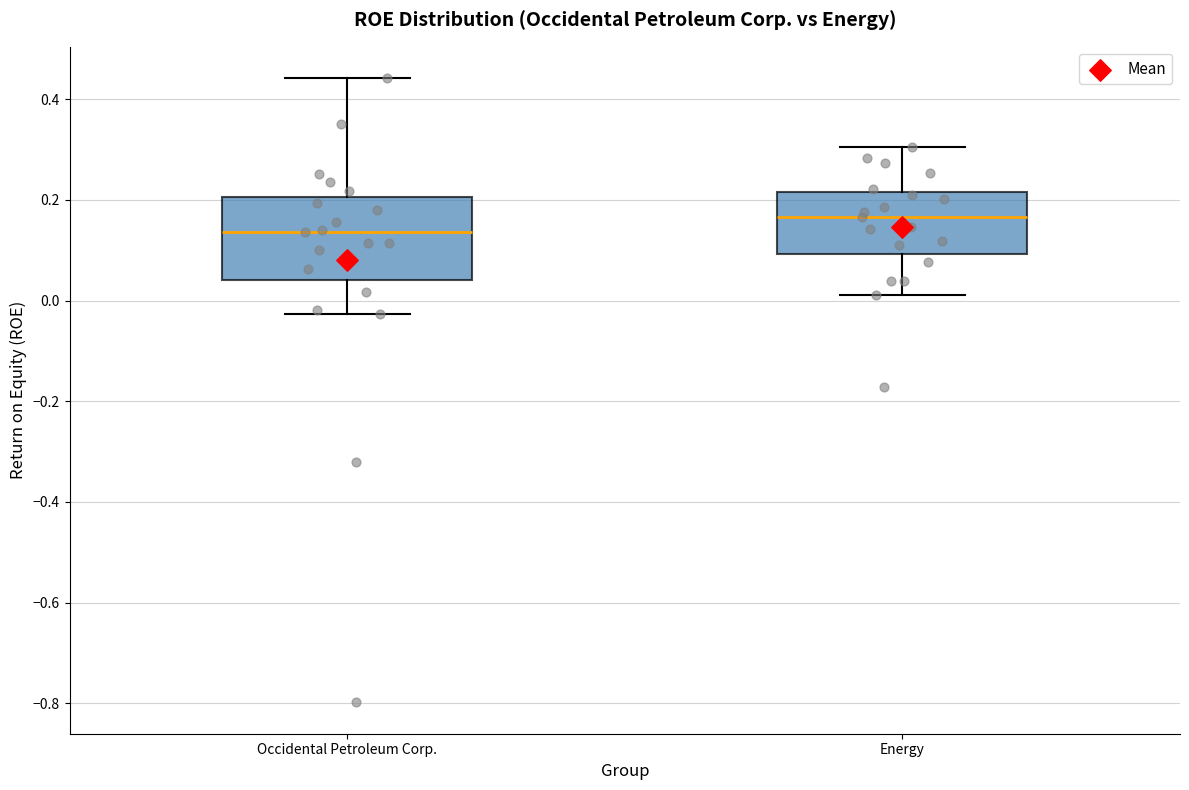

Reading left to right, read every box against the y-axis: the position of its median line, the range the box covers, and the ends of its whiskers. The values are not printed on the chart, so give them approximately, as read against the axis.

Occidental Petroleum Corp.: median 0.14, box 0.04 to 0.20, whiskers -0.02 to 0.44
Energy: median 0.16, box 0.10 to 0.22, whiskers 0.02 to 0.30